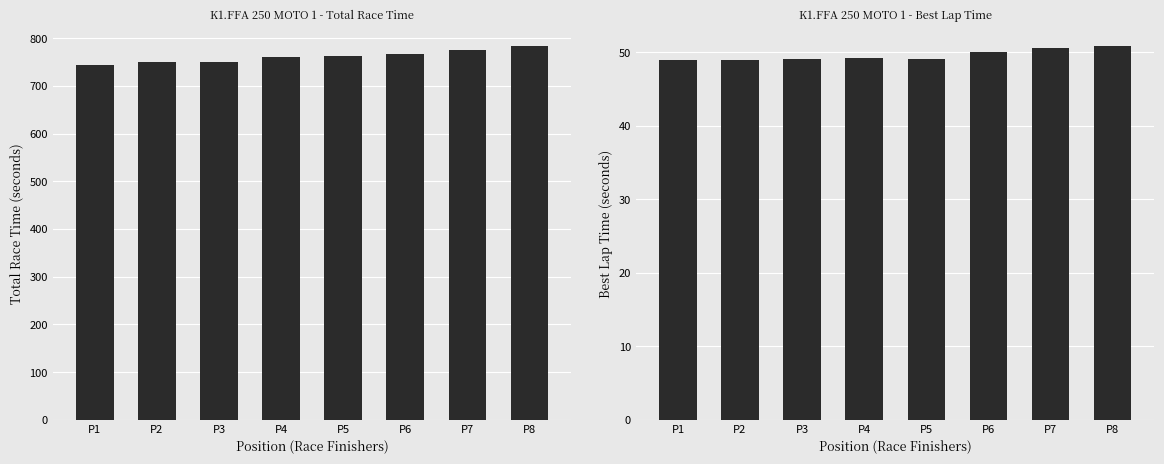

How many data points in Total Time (s) are less than 761?

4